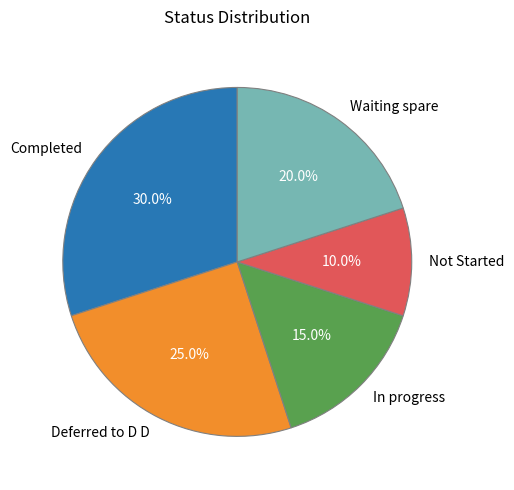

Count the number of slices in the pie.

5